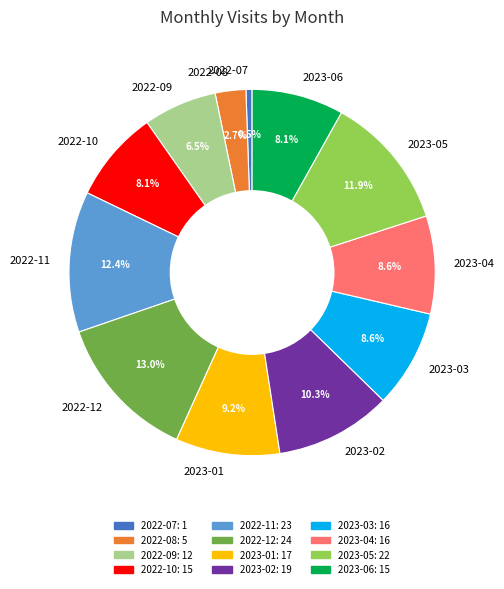

What percentage do 2023-02 and 2022-07 together represent?

10.8%